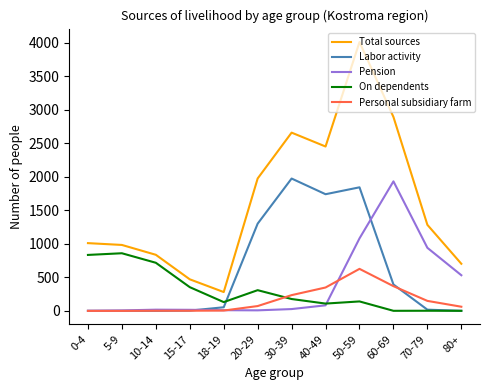

Is this an area chart (filled region under the line)?

No